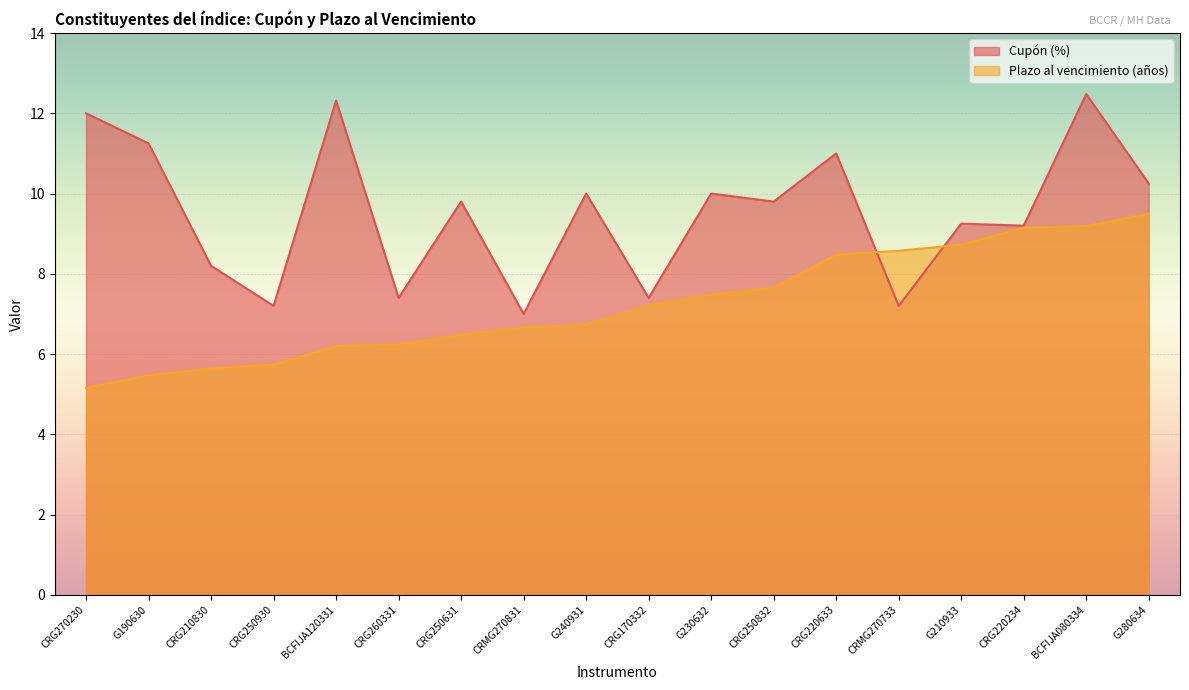

Reading right to left, extract all data points from this chart.

Cupón (%): G280634=10.2	BCFIJA080334=12.5	CRG220234=9.2	G210933=9.2	CRMG270733=7.2	CRG220633=11.0	CRG250832=9.8	G230632=10.0	CRG170332=7.4	G240931=10.0	CRMG270831=7.0	CRG250631=9.8	CRG260331=7.4	BCFIJA120331=12.3	CRG250930=7.2	CRG210830=8.2	G190630=11.2	CRG270230=12.0
Plazo al vencimiento en años: G280634=9.5	BCFIJA080334=9.2	CRG220234=9.1	G210933=8.7	CRMG270733=8.6	CRG220633=8.5	CRG250832=7.7	G230632=7.5	CRG170332=7.2	G240931=6.7	CRMG270831=6.7	CRG250631=6.5	CRG260331=6.2	BCFIJA120331=6.2	CRG250930=5.7	CRG210830=5.6	G190630=5.5	CRG270230=5.2